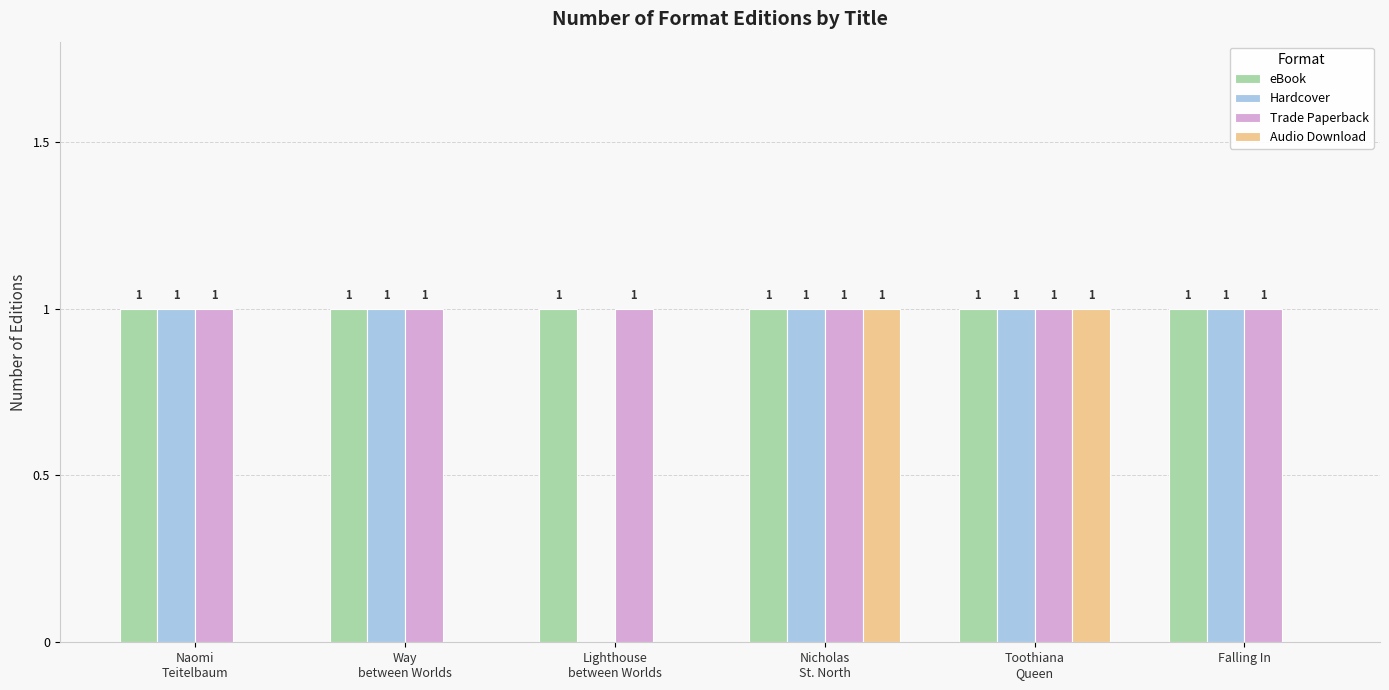

The Audio Download series shows 0 at Falling In. True or false?

True